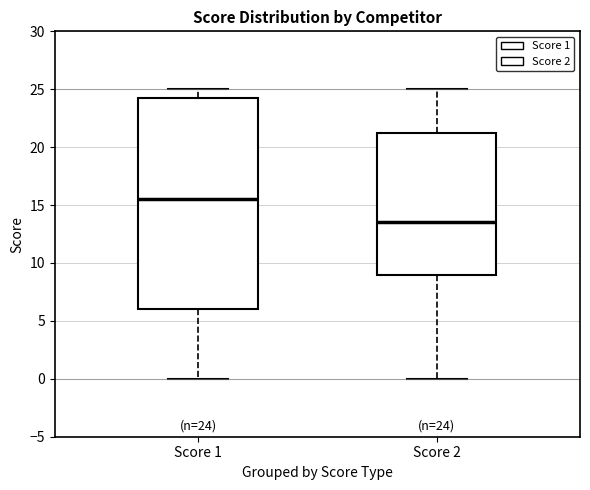

Comparing the boxes themselves (not the whiskers), which one is the tallest?

Score 1